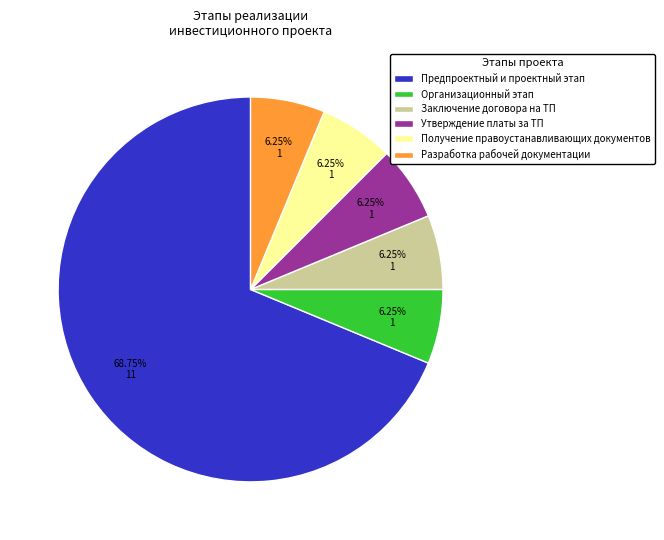

Which slice represents more than half of the pie?

Предпроектный и проектный этап